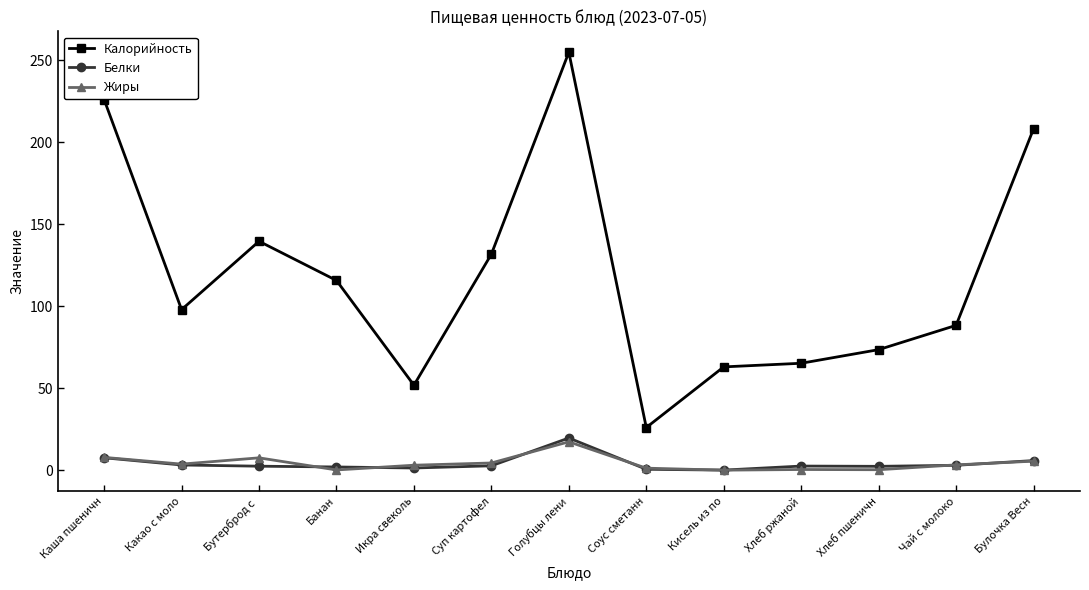

What is the sum of the Жиры values at Икра свеколь and Хлеб пшеничн?

3.3